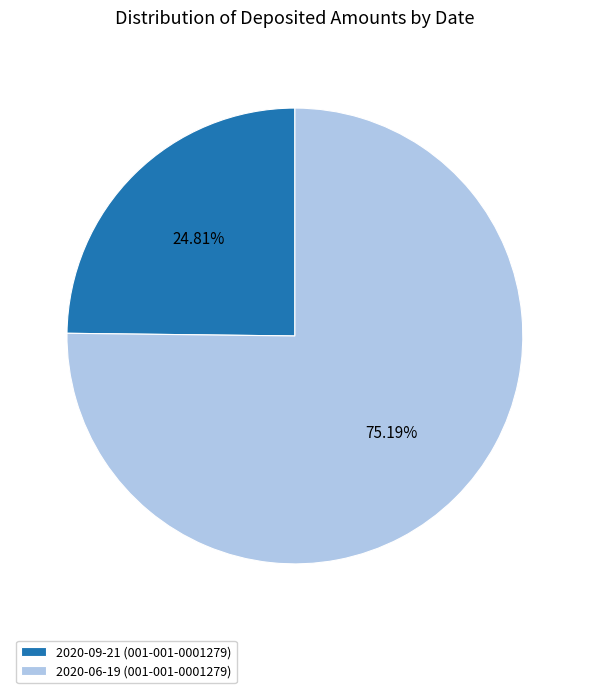

To the nearest percent, what is the average slice percentage?

50%